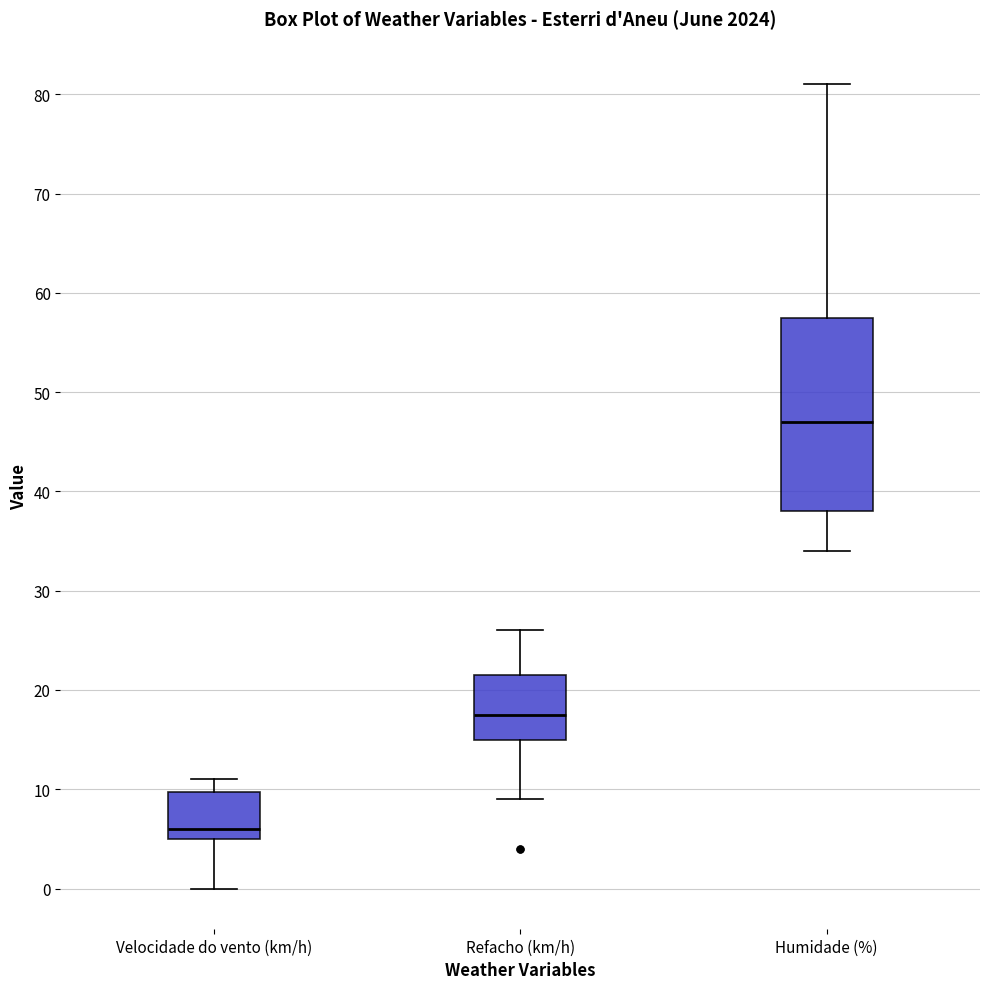

Comparing the boxes themselves (not the whiskers), which one is the tallest?

Humidade (%)